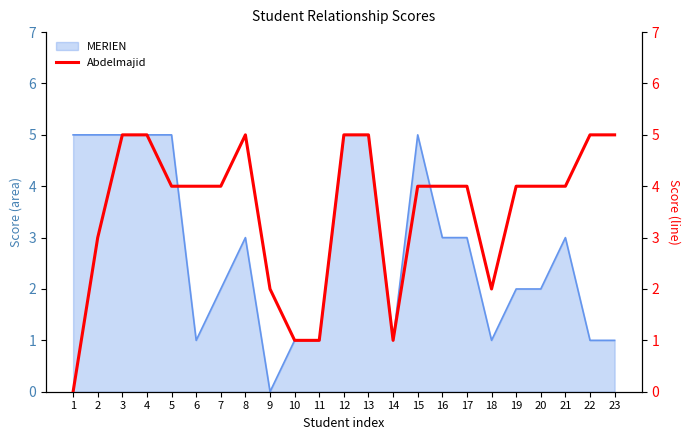

The MERIEN series shows 5 at 12. True or false?

True